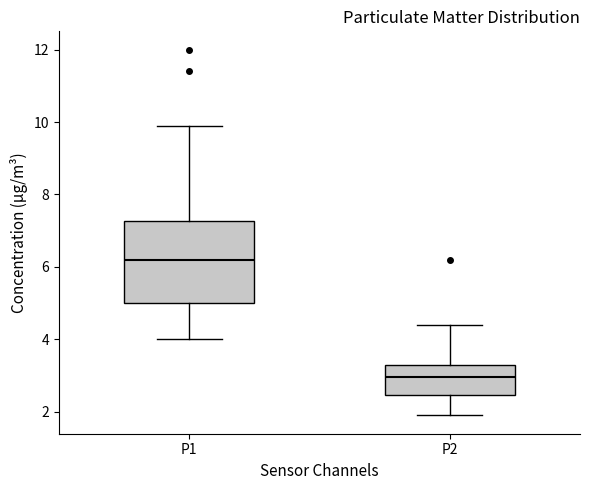

Reading left to right, read every box against the y-axis: the position of its median line, the range the box covers, and the ends of its whiskers. The values are not printed on the chart, so give them approximately, as read against the axis.

P1: median 6.2, box 5.0 to 7.2, whiskers 4.0 to 10.0
P2: median 3.0, box 2.4 to 3.4, whiskers 2.0 to 4.4